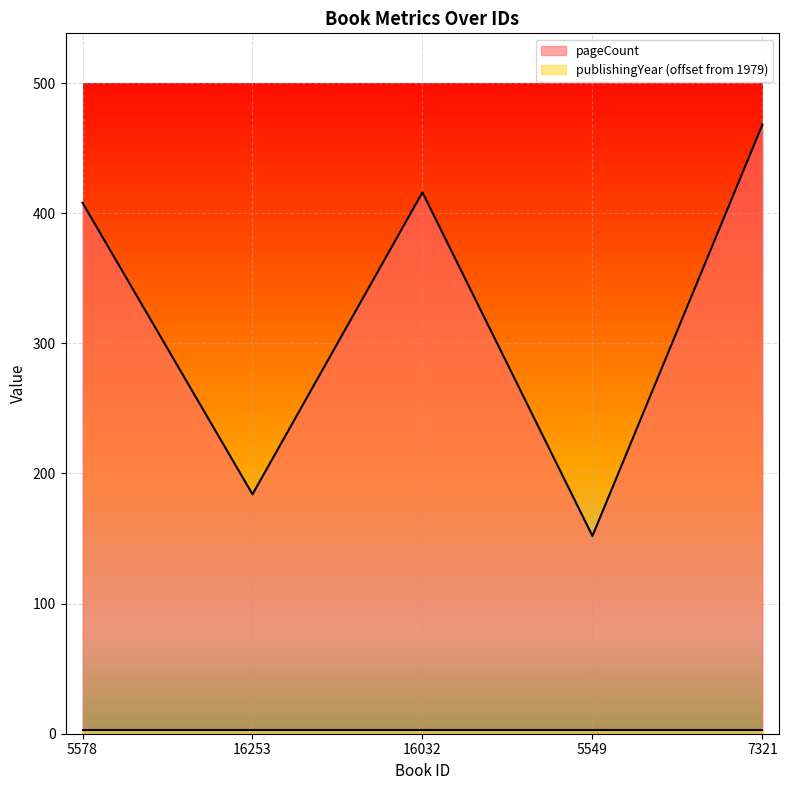

How many data points does each series have?

5